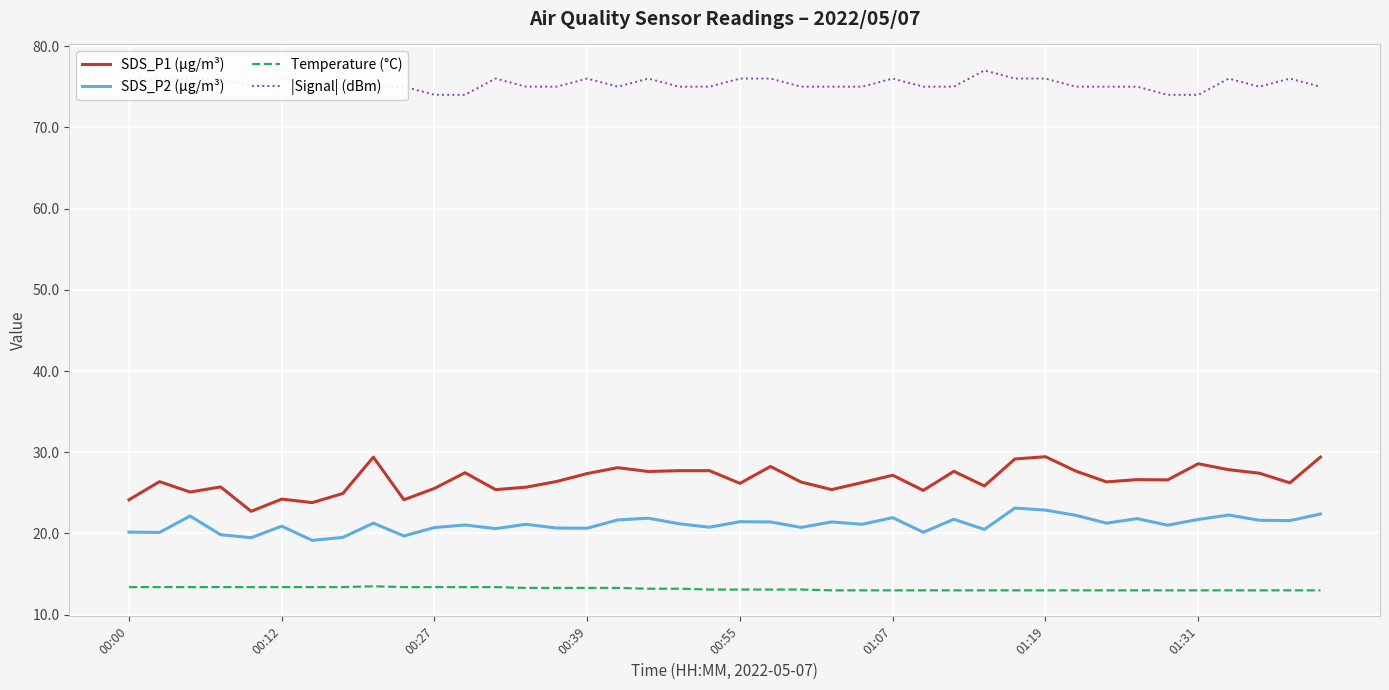

Which series has the largest total across all categories?

|Signal| (dBm)